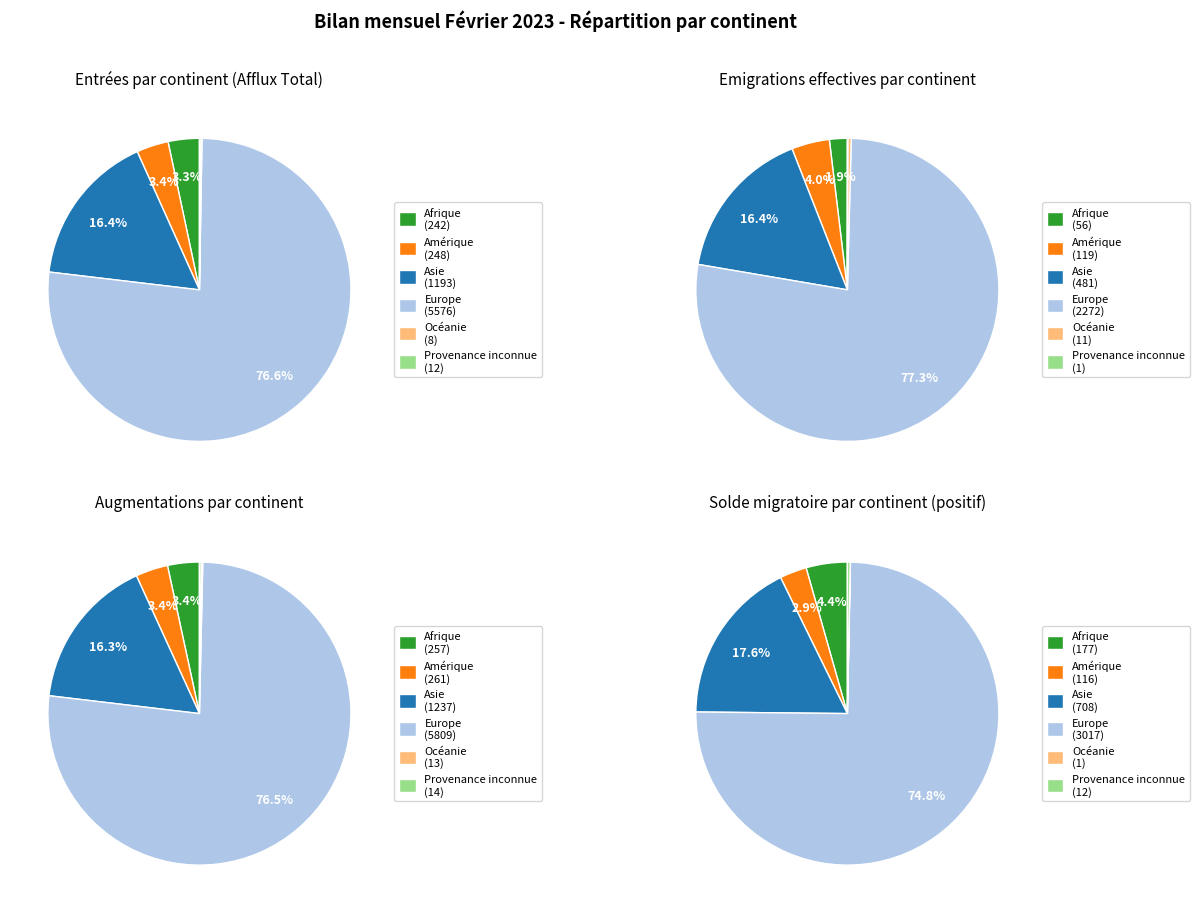

What percentage is NOT represented by Amérique?

96.6%